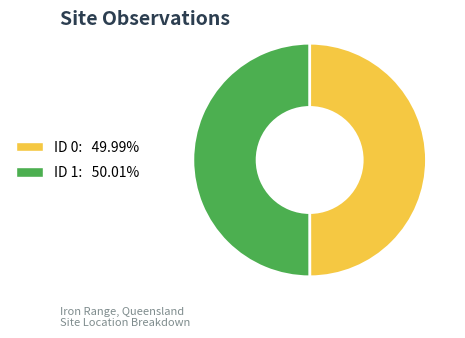

How many slices are in this pie chart?

2